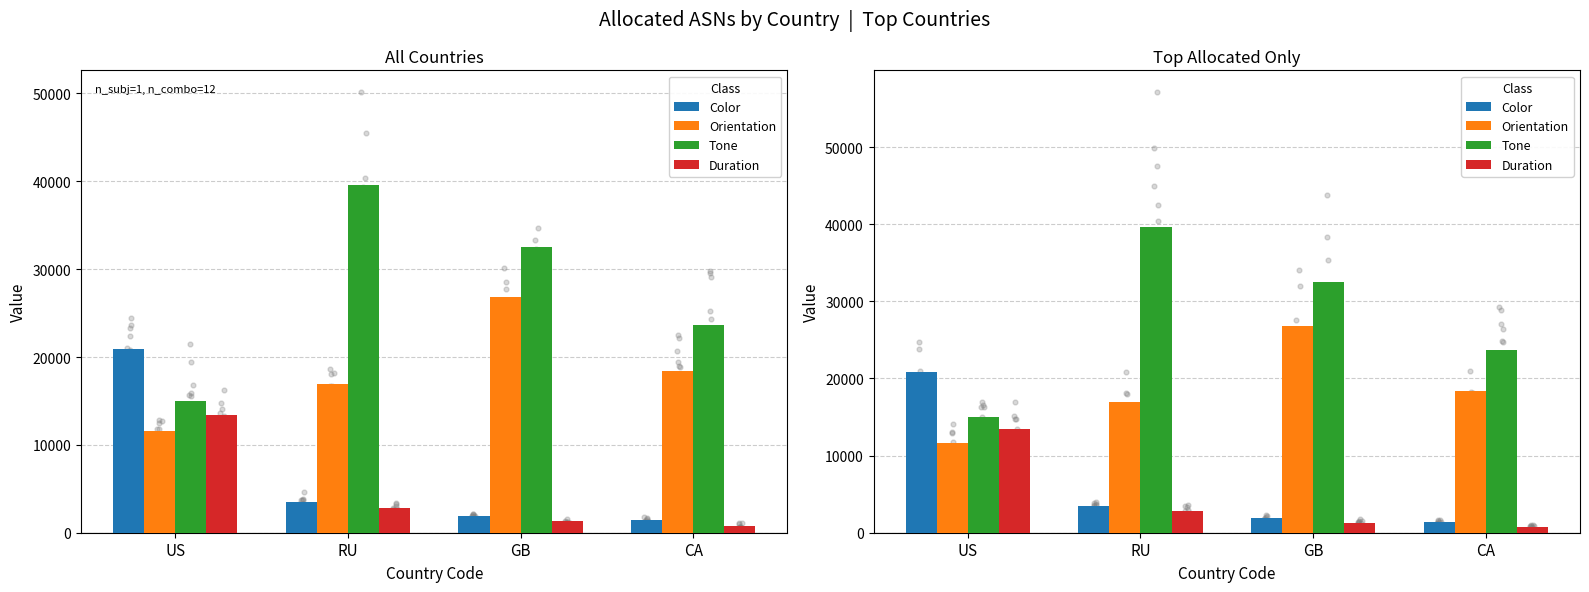

What are all the series names shown in the legend?

Color, Orientation, Tone, Duration